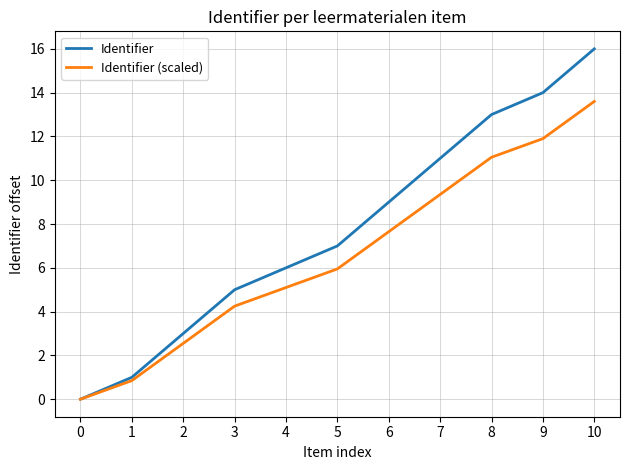

Is the value of Identifier at 9 greater than the value of Identifier (scaled) at 1?

Yes